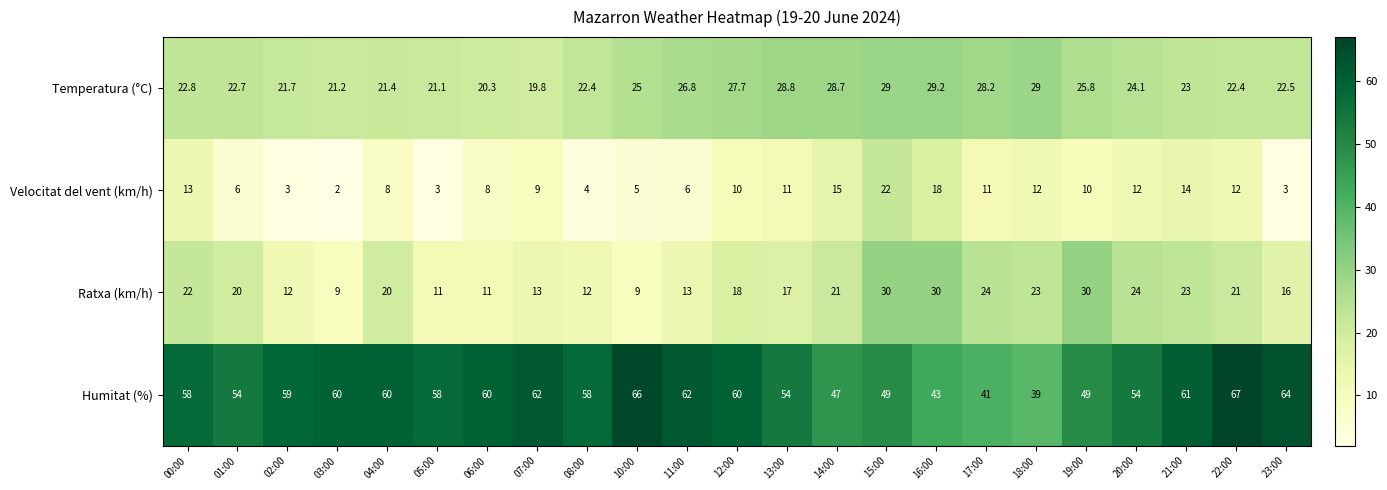

Which series has the widest spread of values?

Humitat (%)